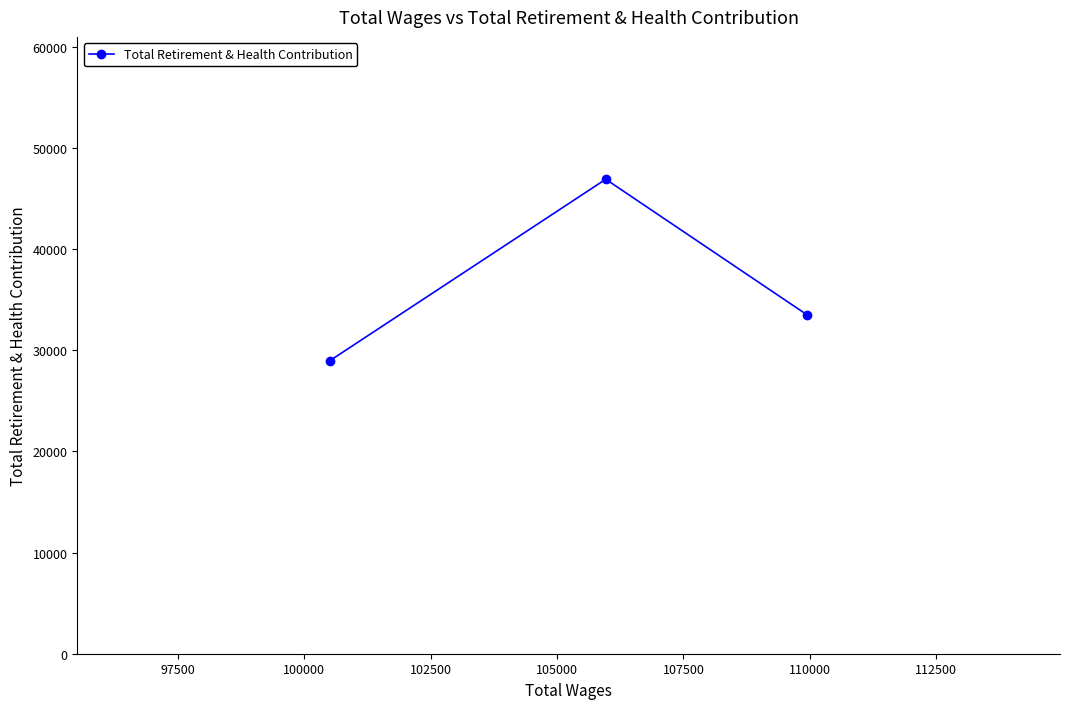

Reading right to left, transcribe all the data shown in this chart.

33485	46896	28978